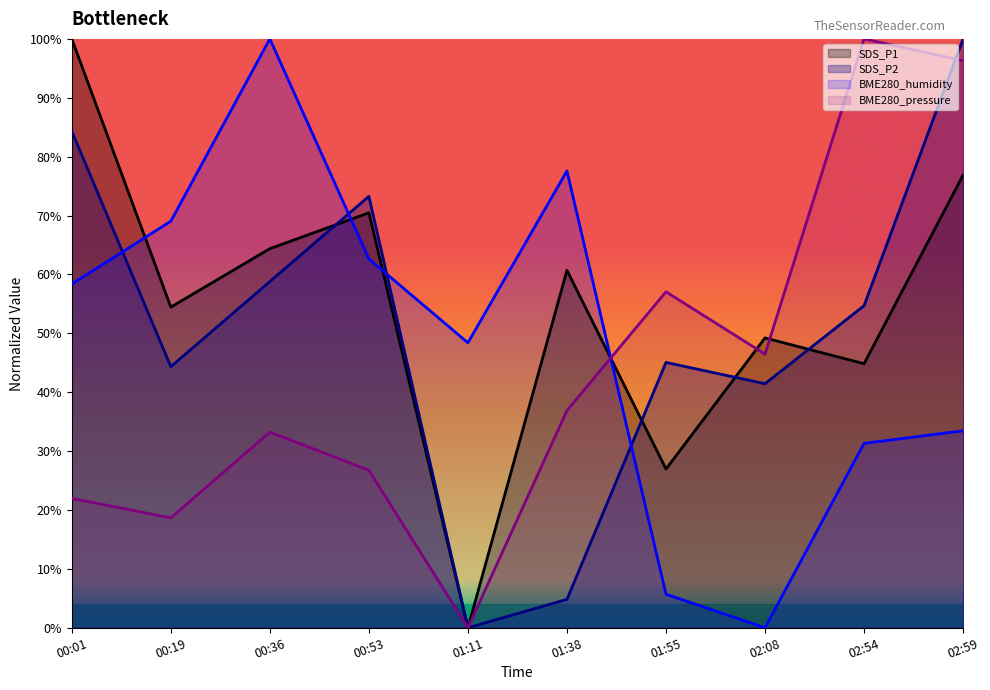

Where does the SDS_P2 series first go above 54?

00:01